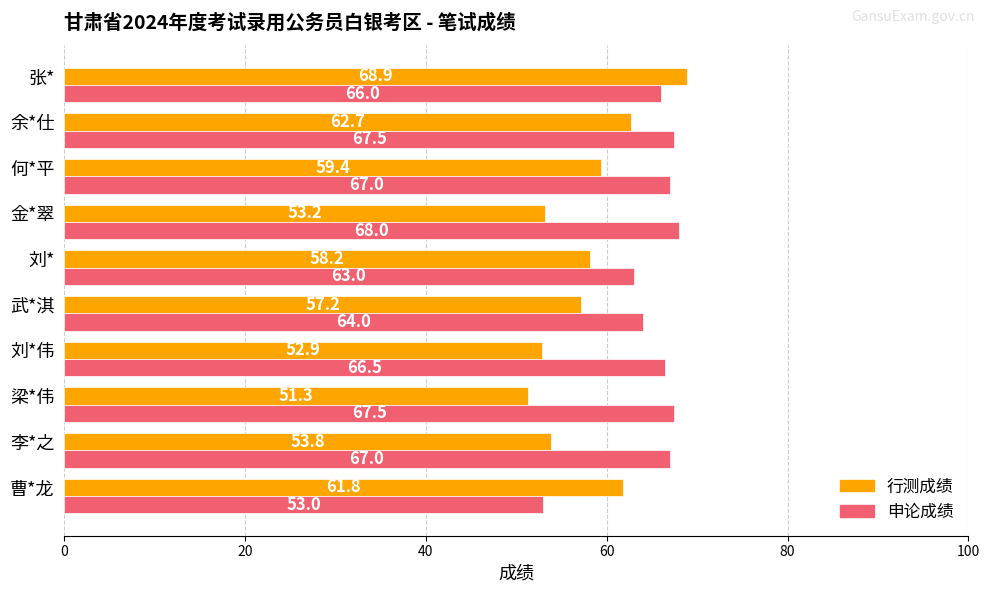

At which category is the sum across all series the highest?

张*